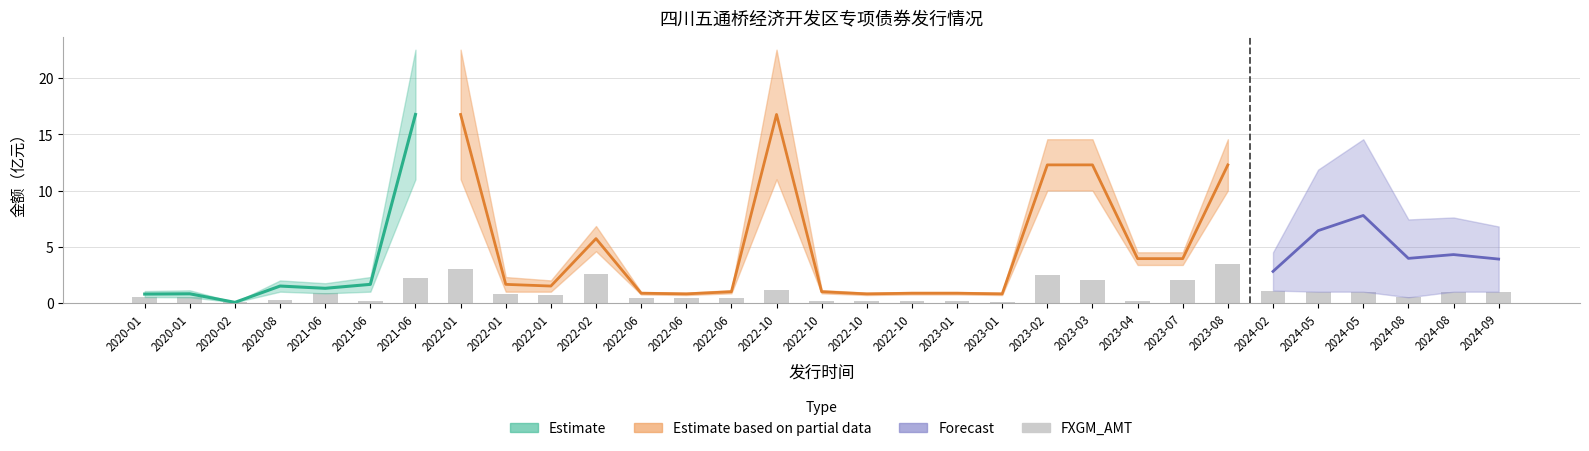

How many bars are there in total?

31